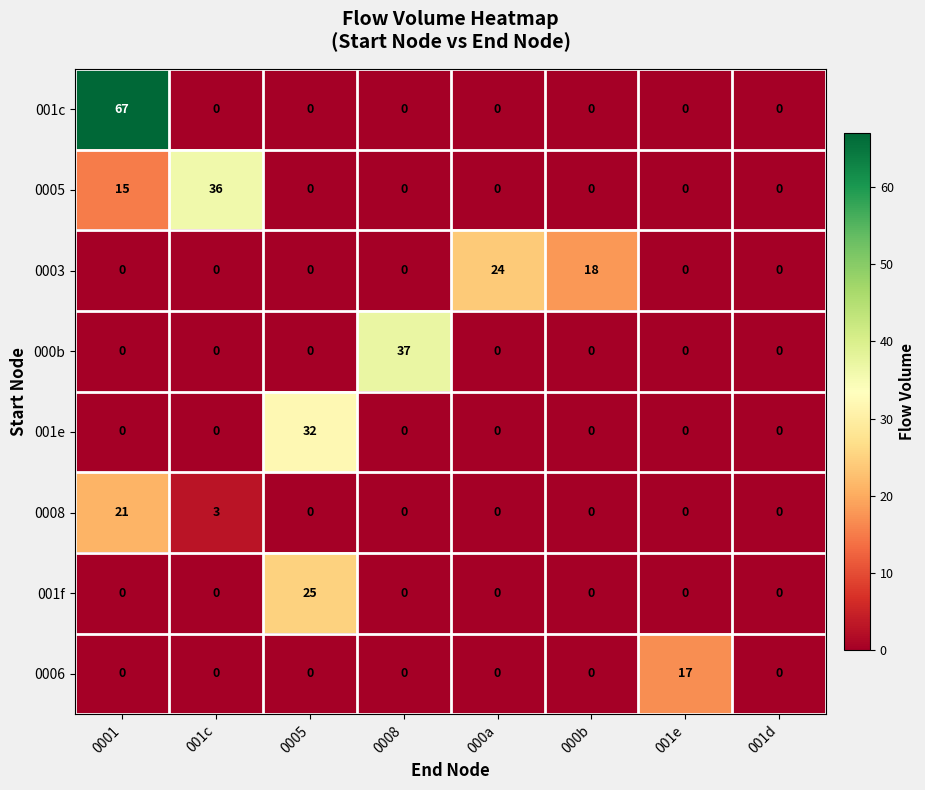

At how many categories does at least one series exceed 2?

7